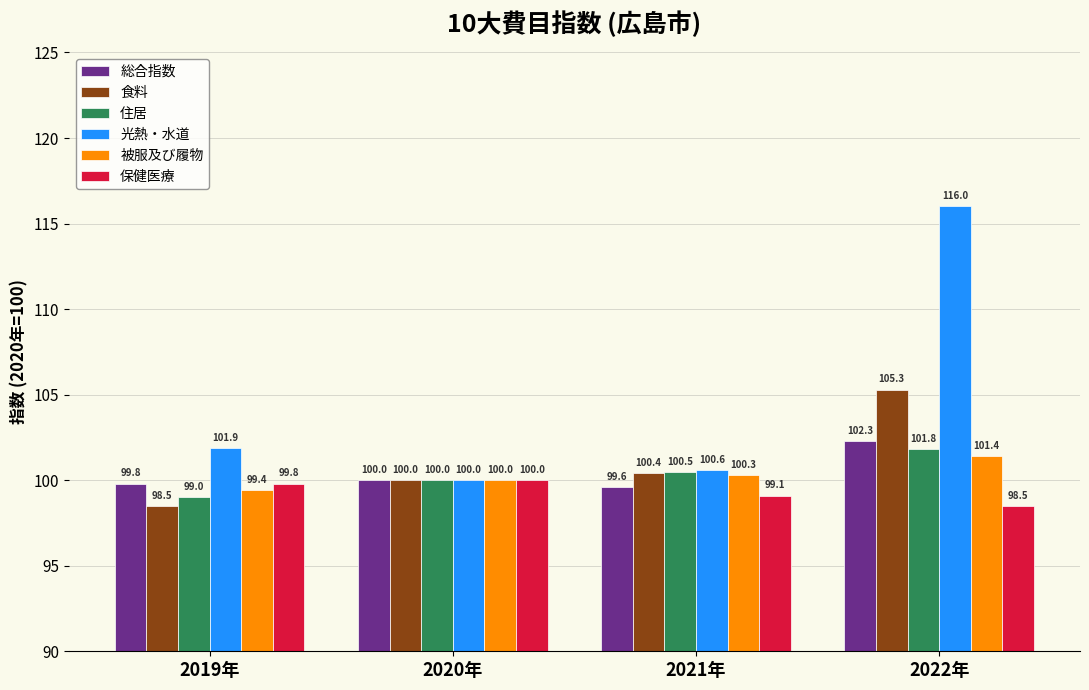

Reading right to left, transcribe all the data shown in this chart.

総合指数: 2022年=102.3	2021年=99.6	2020年=100.0	2019年=99.8
食料: 2022年=105.3	2021年=100.4	2020年=100.0	2019年=98.5
住居: 2022年=101.8	2021年=100.5	2020年=100.0	2019年=99.0
光熱・水道: 2022年=116.0	2021年=100.6	2020年=100.0	2019年=101.9
被服及び履物: 2022年=101.4	2021年=100.3	2020年=100.0	2019年=99.4
保健医療: 2022年=98.5	2021年=99.1	2020年=100.0	2019年=99.8